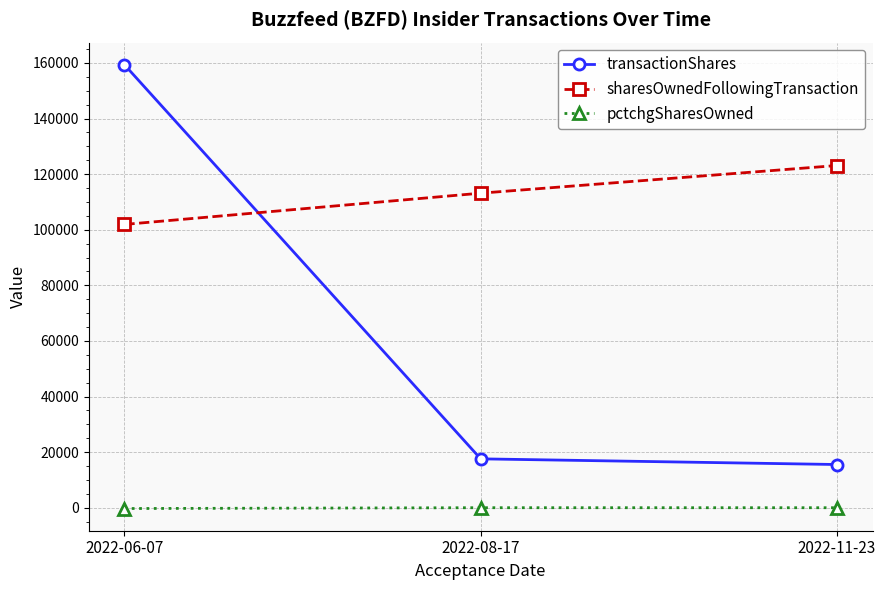

Is the value of pctchgSharesOwned at 2022-06-07 greater than the value of transactionShares at 2022-08-17?

No